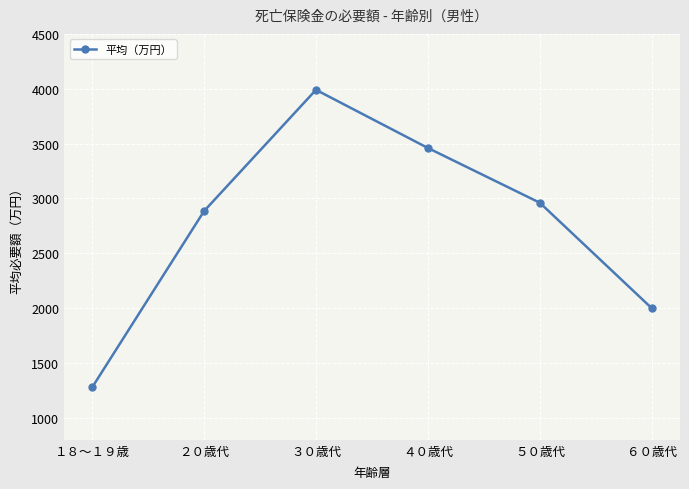

The value at ２０歳代 is 1351. True or false?

False